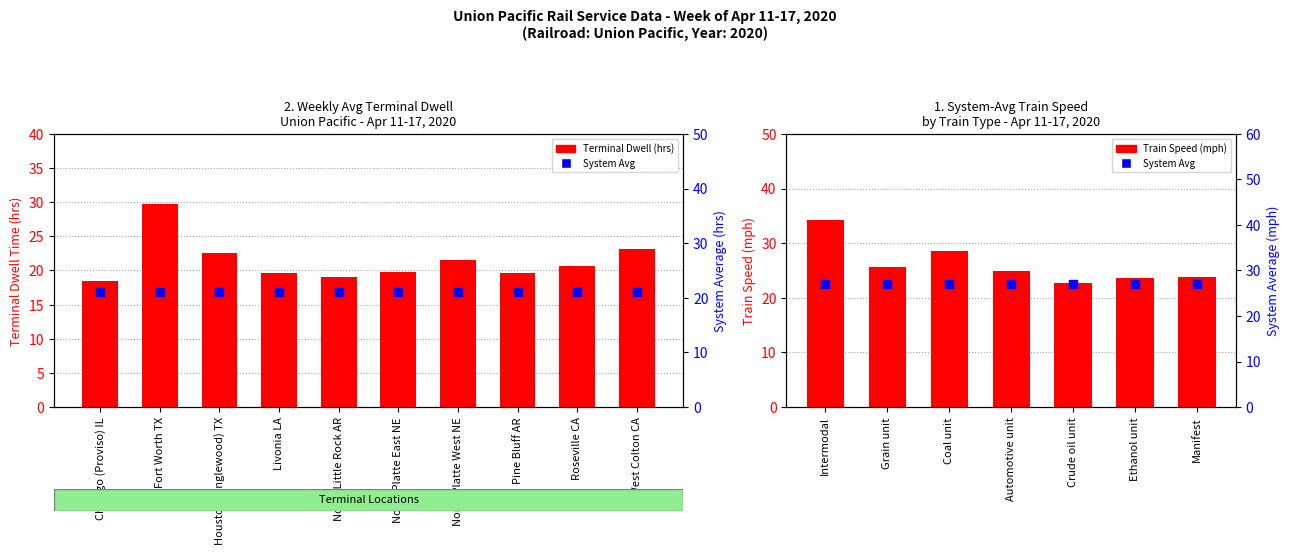

What is the change in value from North Platte East NE to Pine Bluff AR?

-0.1